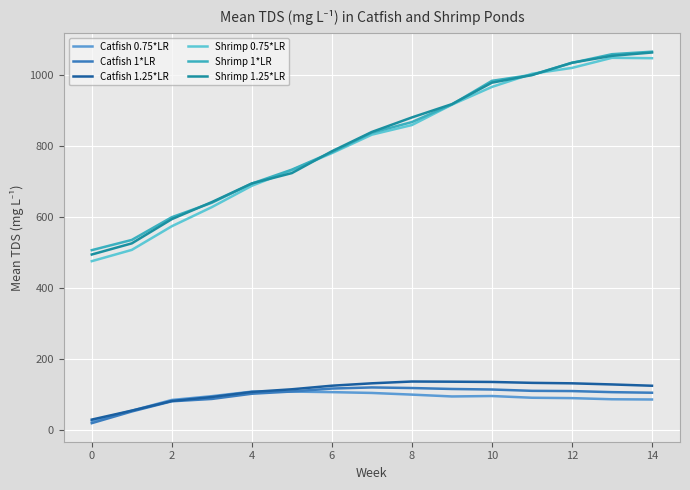

What is the difference between the maximum and second lowest values in the Shrimp 1.25*LR series?

538.1